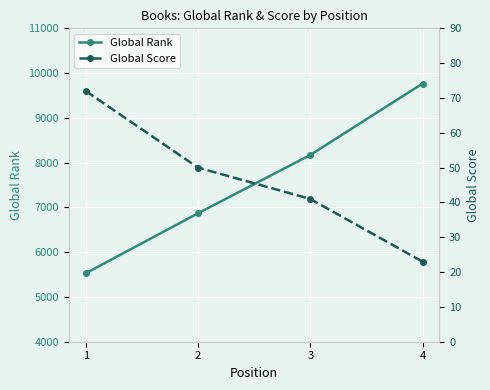

True or false: Global Score and Global Rank intersect in this chart.

False